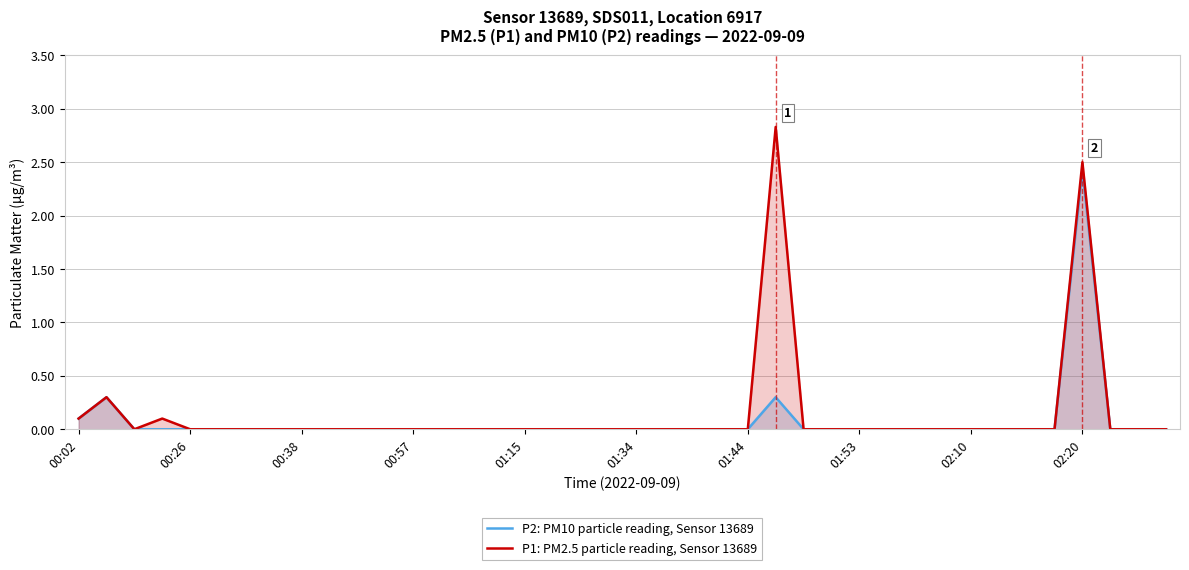

Is it true that P2: PM10 particle reading, Sensor 13689 equals 1.3 at 00:57?

False